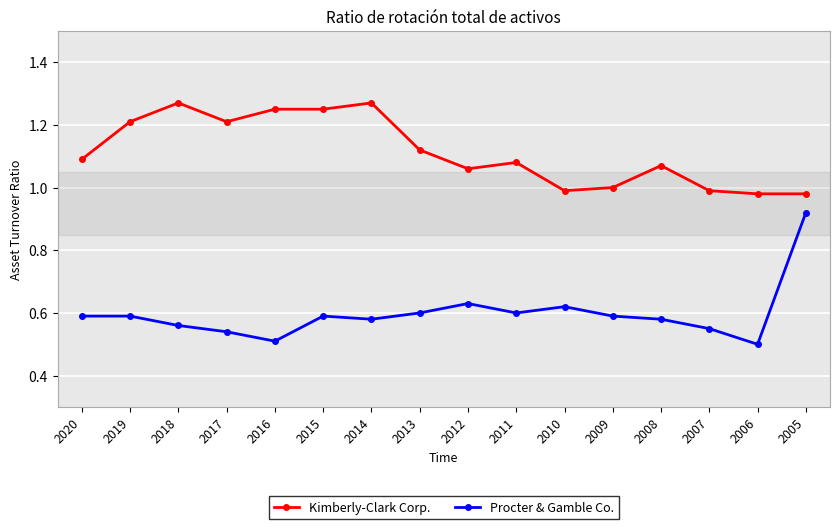

What is the difference between the highest and lowest values at 2010?

0.4